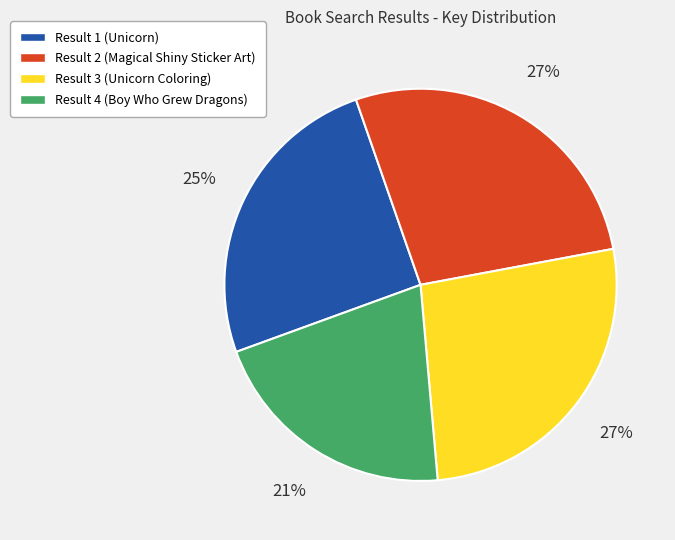

Is Result 4 (Boy Who Grew Dragons) the majority of the pie?

No